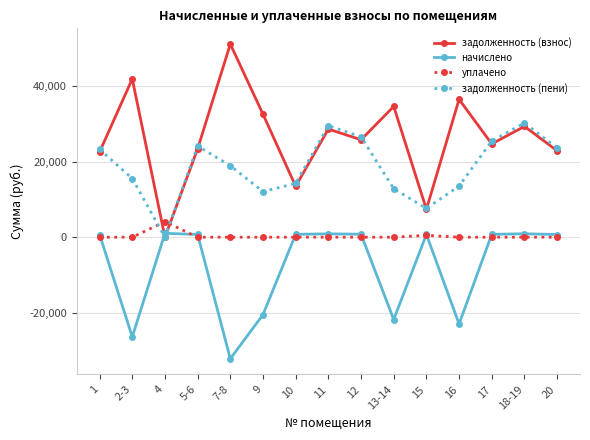

How many values in начислено are above zero?

10